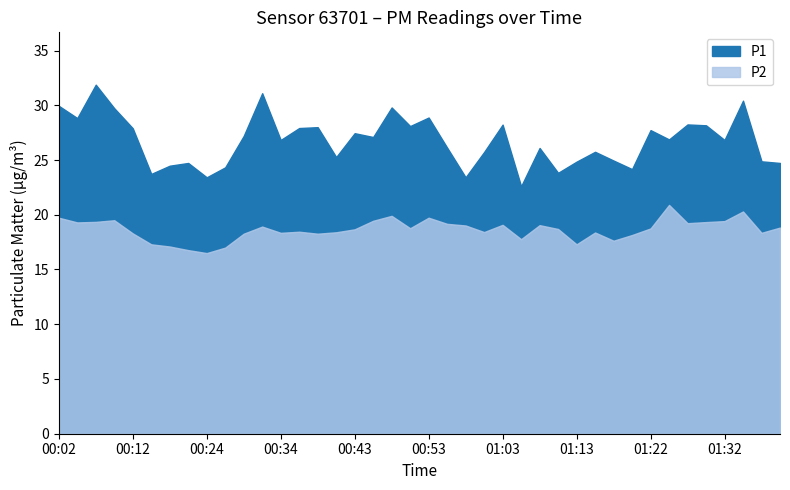

Between 00:07 and 00:36, which series saw the biggest shift?

P1